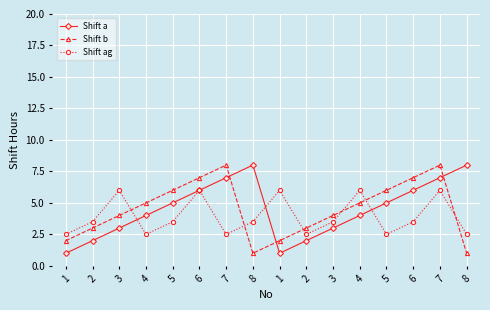

How many lines are shown in the chart?

3